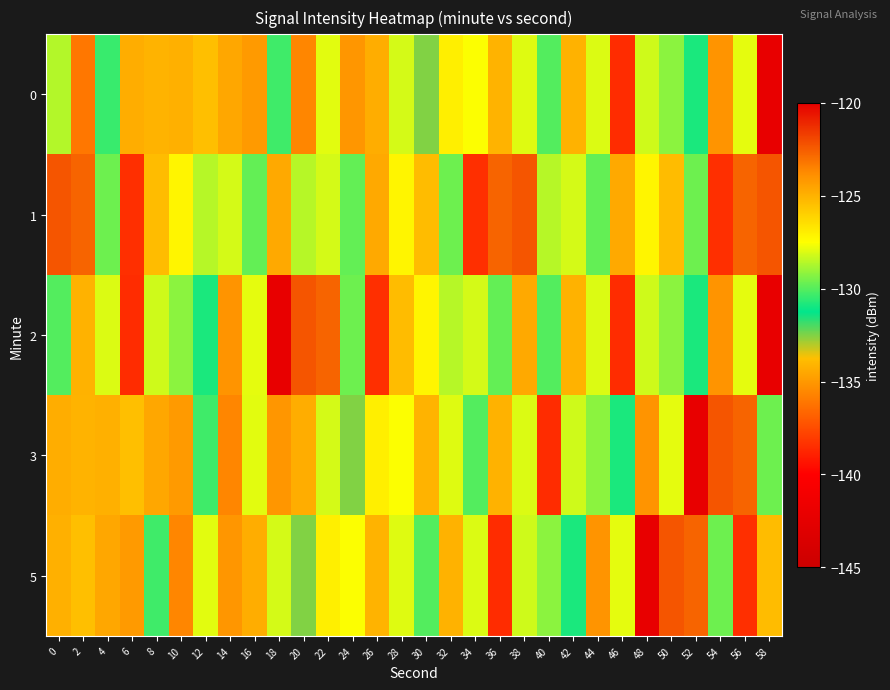

Which series has the largest total across all categories?

1